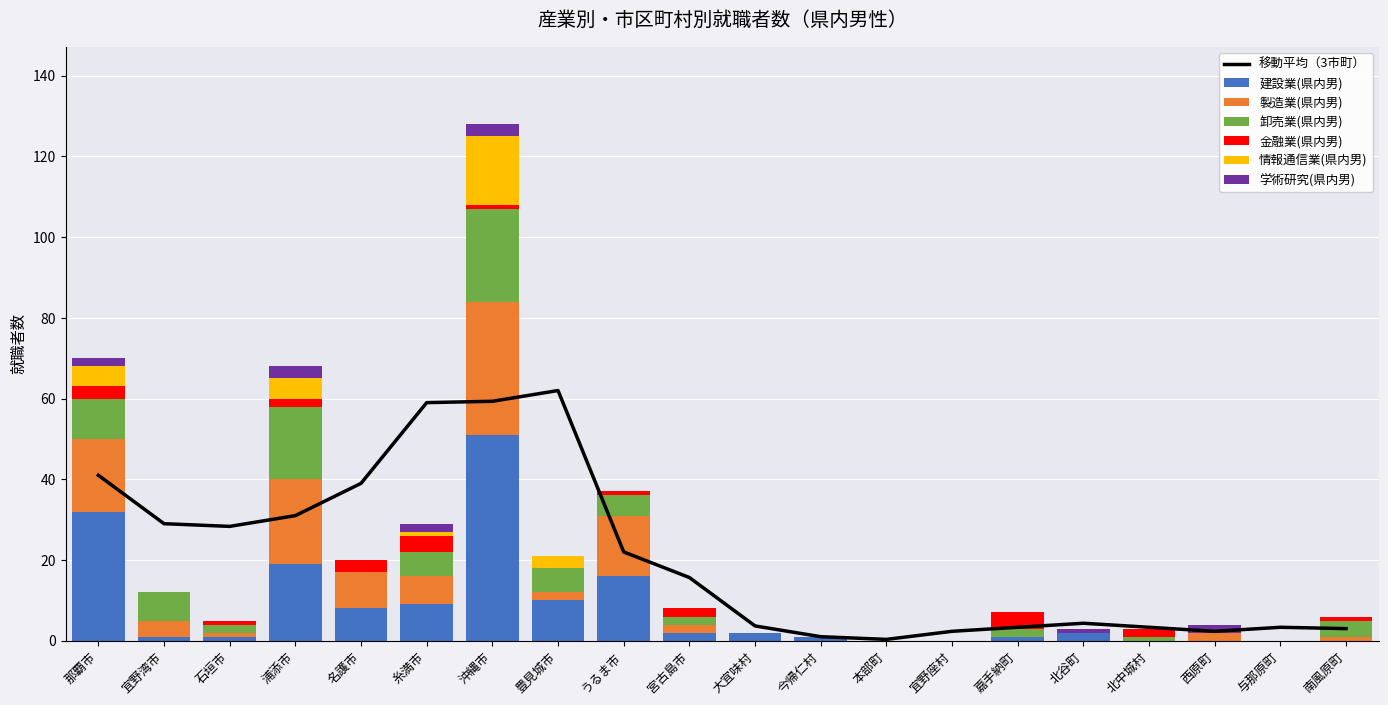

True or false: 製造業(県内男) has a value of 15 at うるま市.

True